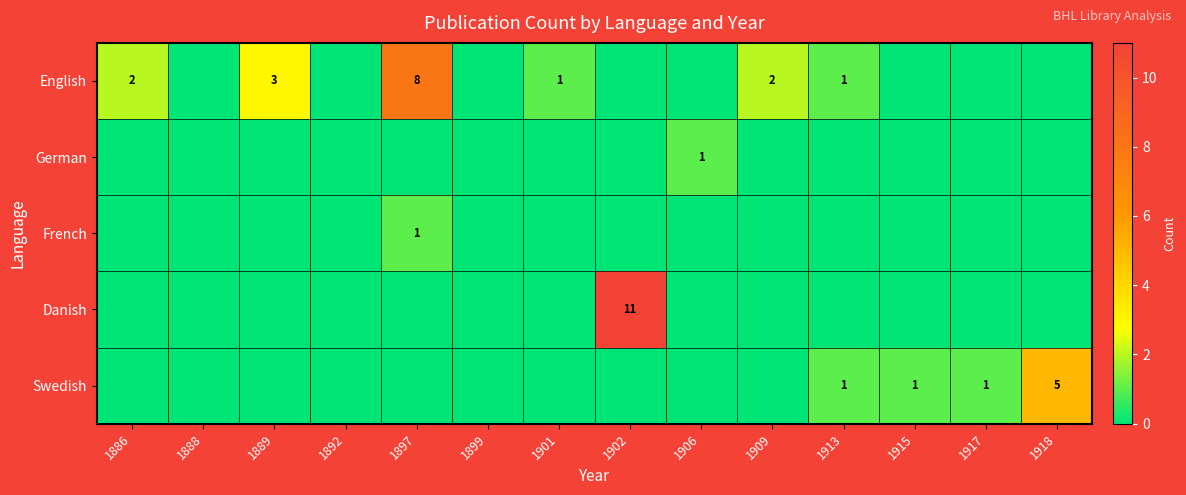

Between 1915 and 1899, which is larger?

1915